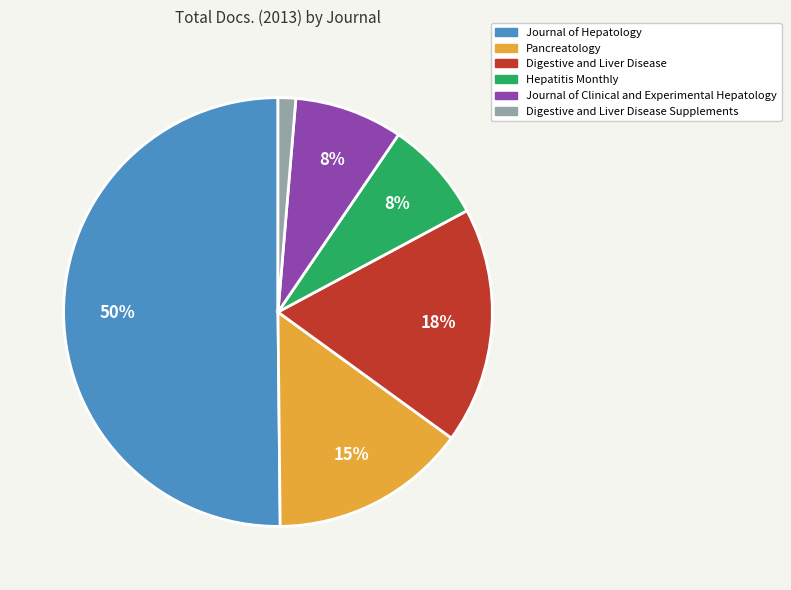

To the nearest percent, what is the difference between the largest and smallest slice percentages?

49%